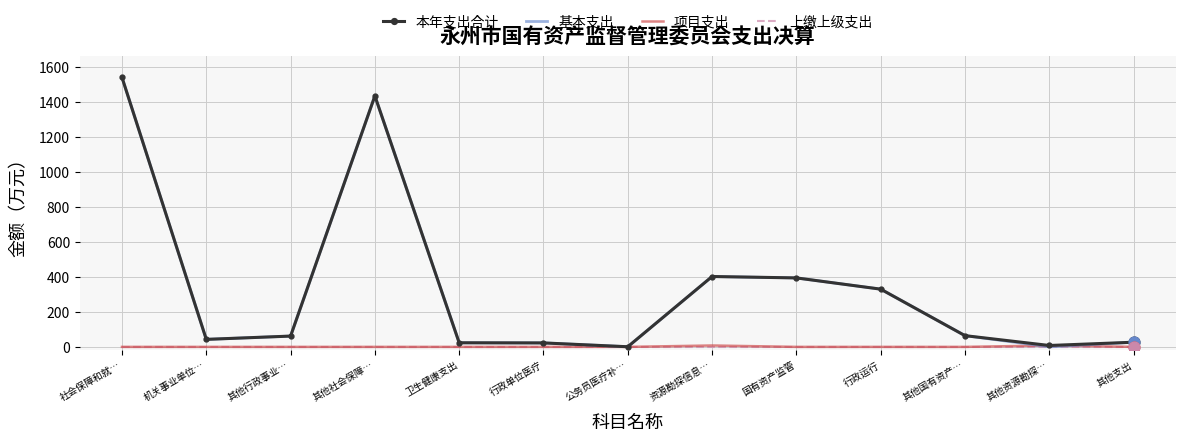

At how many categories does at least one series exceed 431?

2